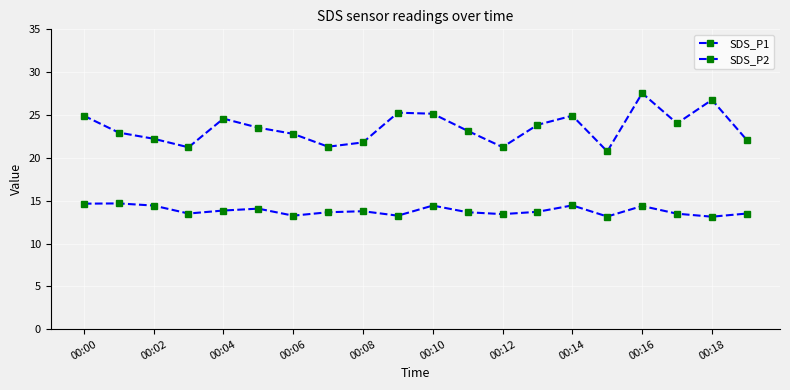

Is this an area chart (filled region under the line)?

No